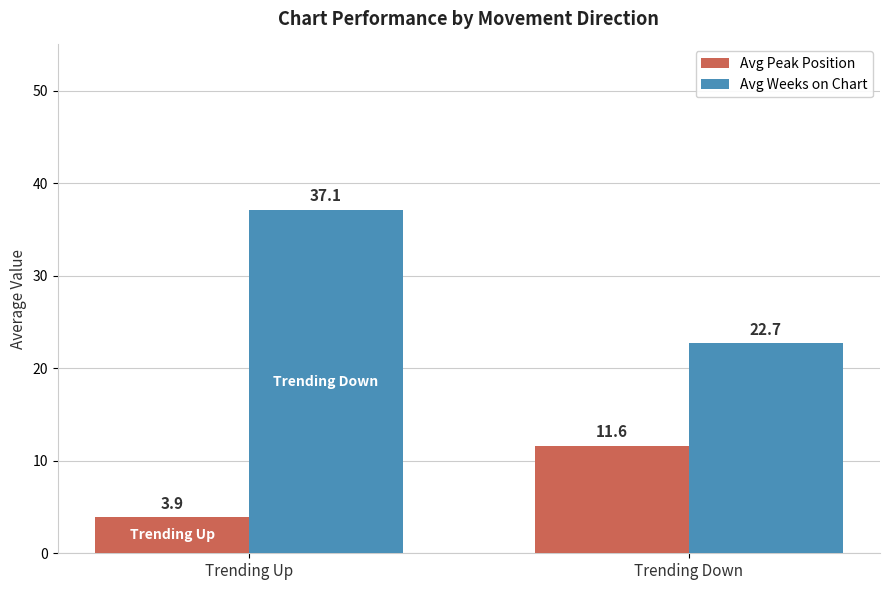

Which category has the highest value across all series?

Trending Up